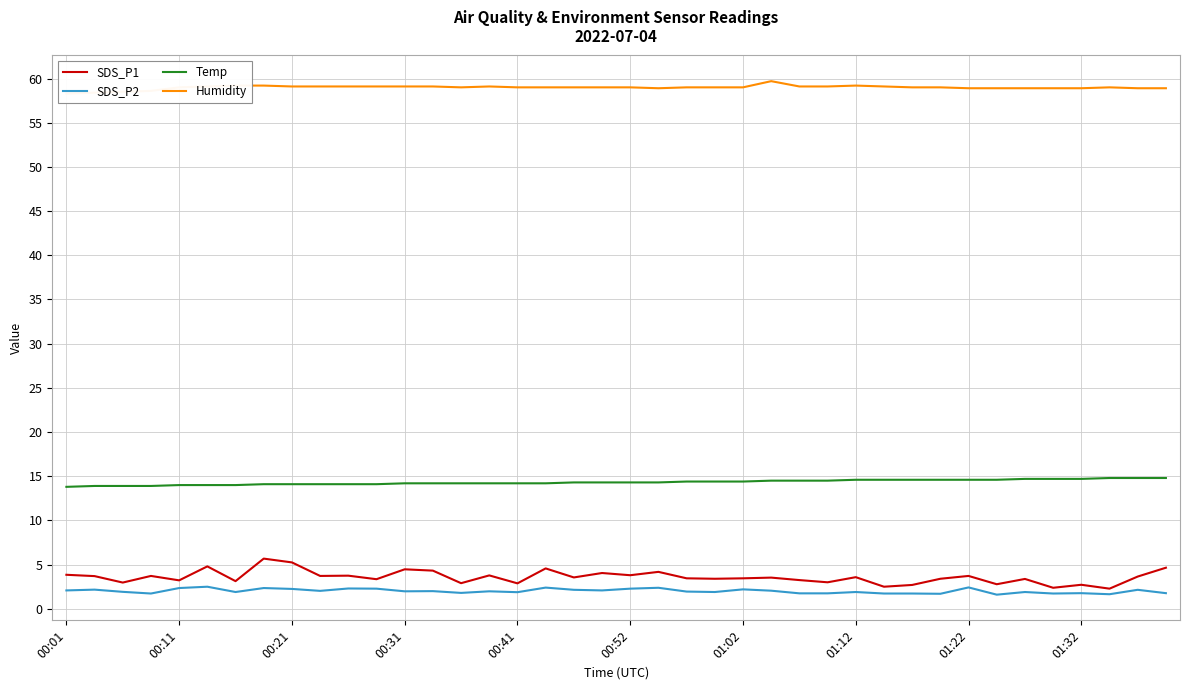

Rank the series at 15 from lowest to highest value.

SDS_P2, SDS_P1, Temp, Humidity